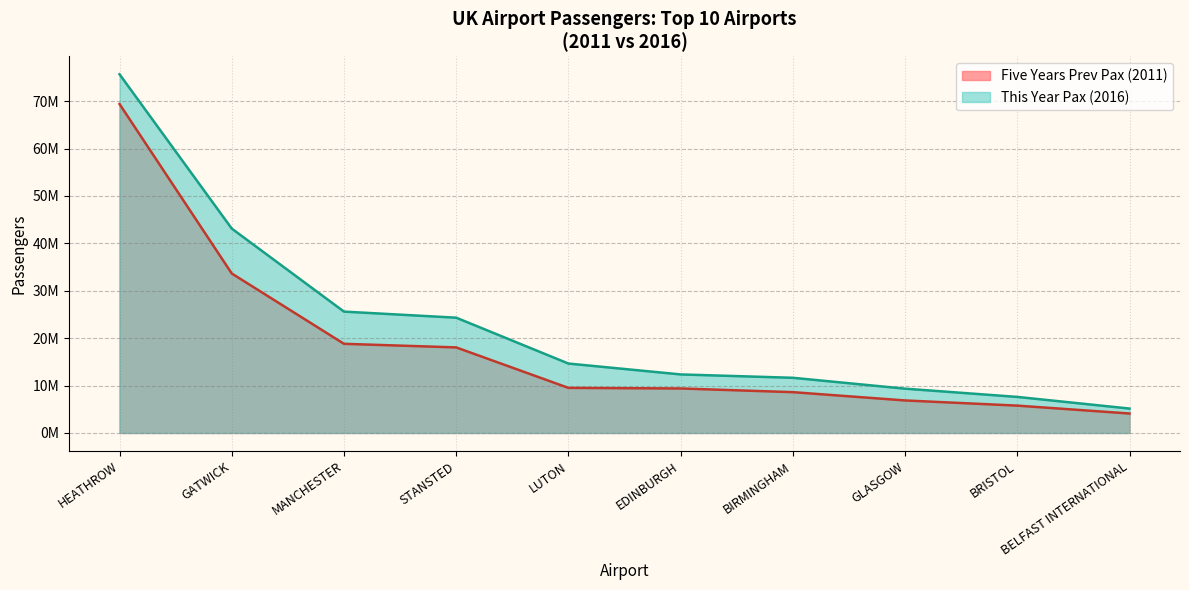

Does the chart display data point markers on the line(s)?

No